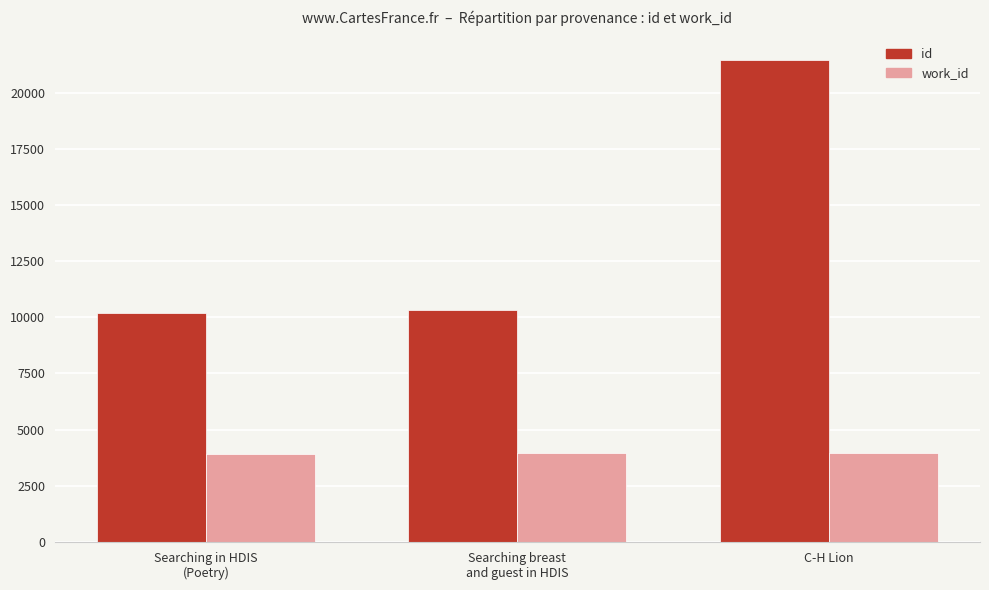

The id series shows 16398 at Searching breast
and guest in HDIS. True or false?

False